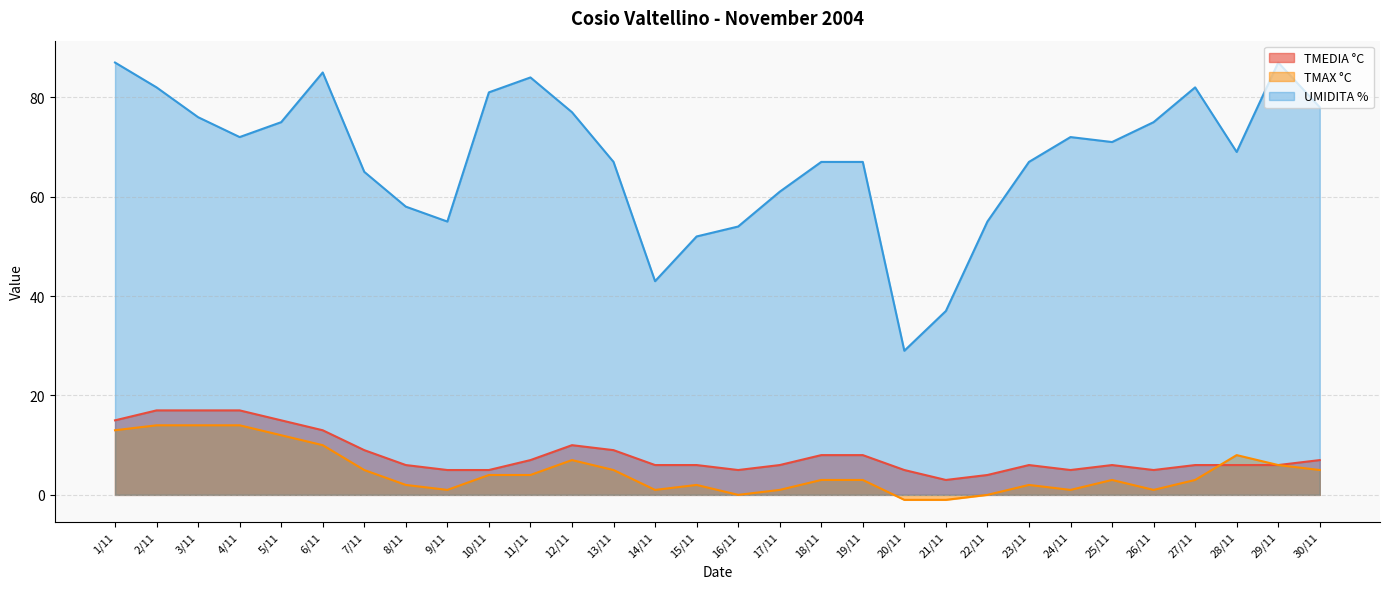

How many lines are shown in the chart?

3